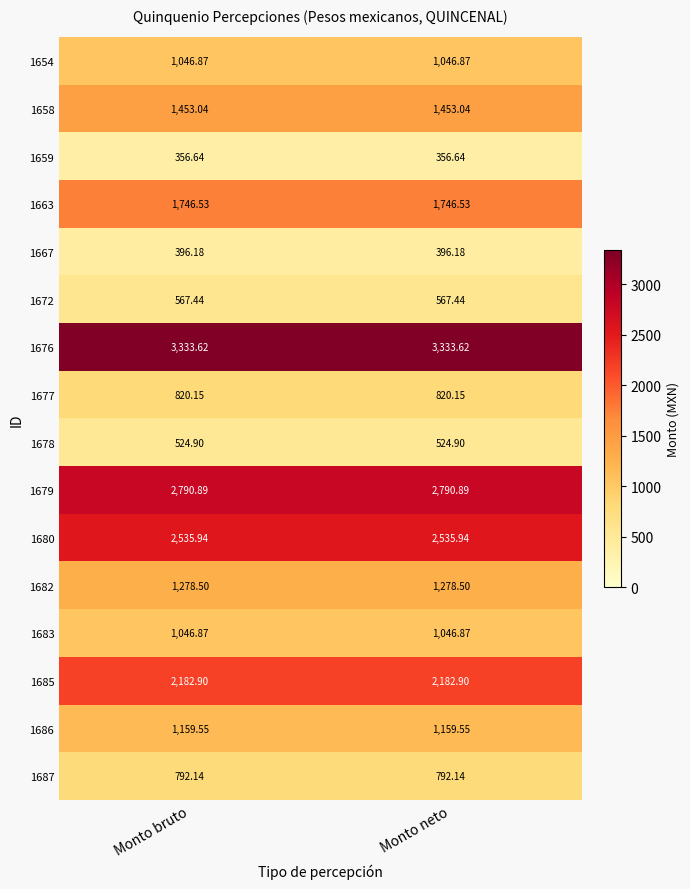

What is the difference between the highest and lowest values at Monto bruto?

2977.0